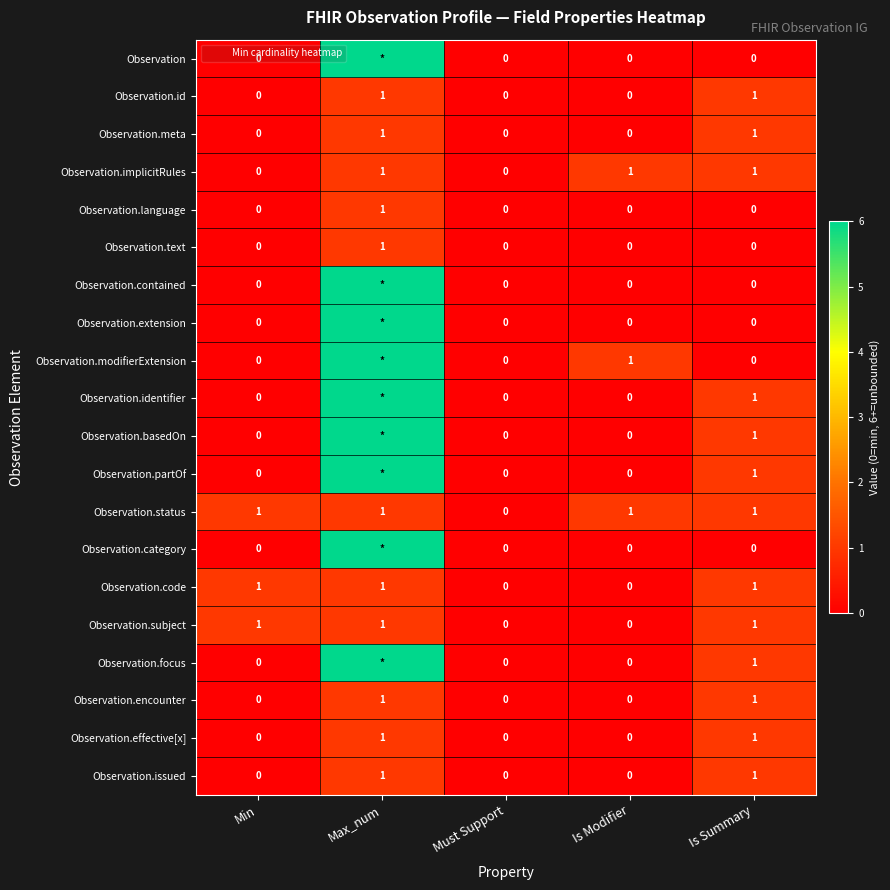

True or false: Observation.encounter has a value of 0 at Must Support.

True